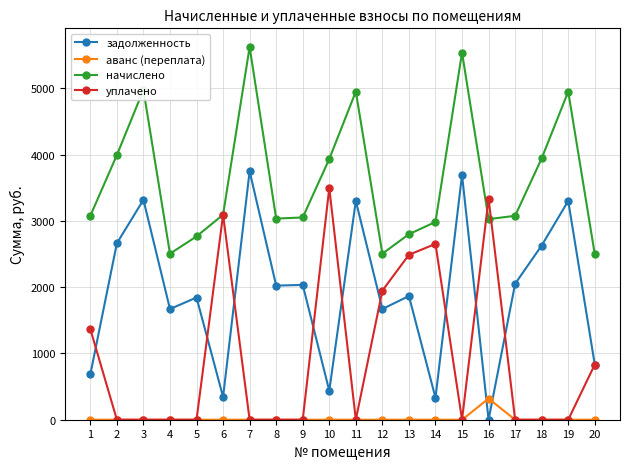

The value of уплачено at 13 is 2488.2. True or false?

True